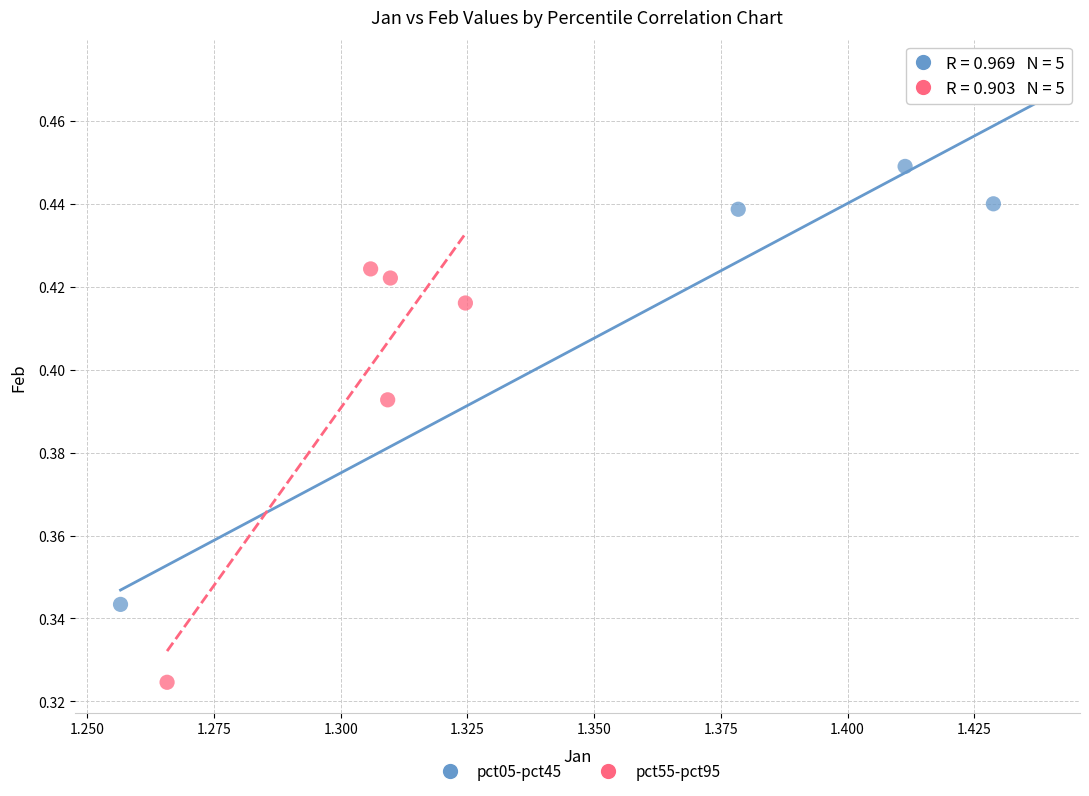

What are all the series names shown in the legend?

pct05-pct45, pct55-pct95